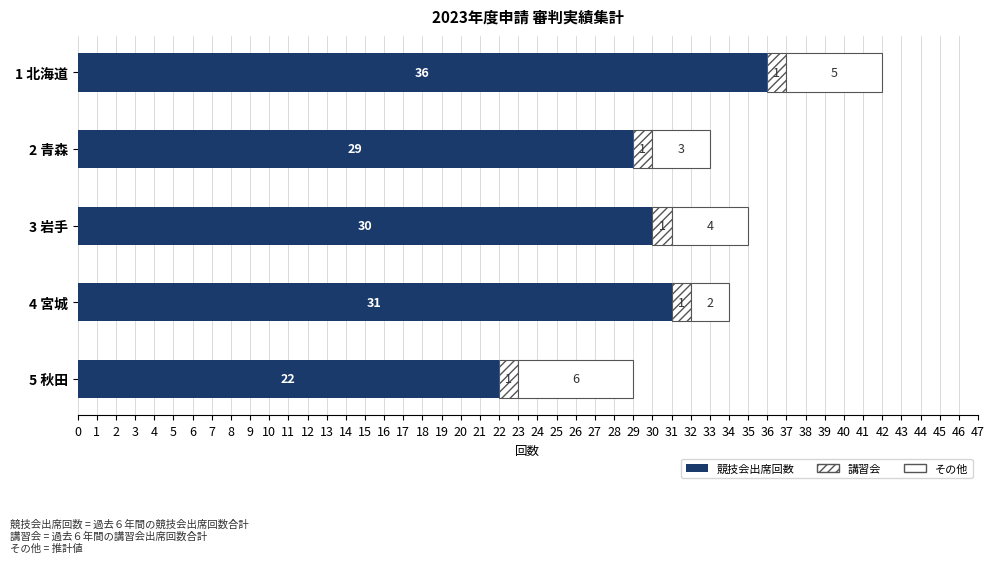

What is the value of the 競技会出席回数（Fully implemented） bar at the 2nd from the left?

29.0